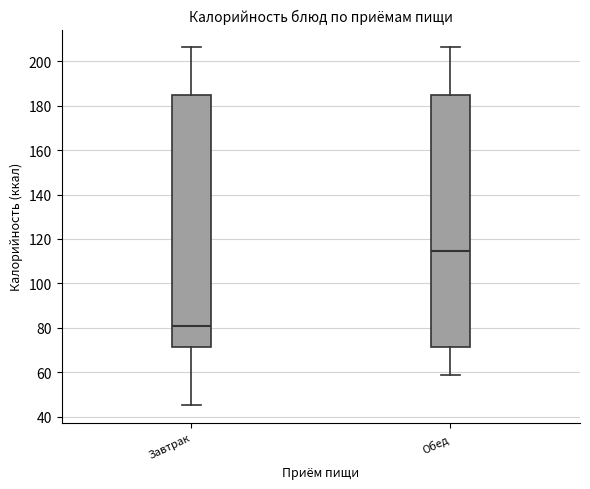

Where is the upper edge of the box for Завтрак on the y-axis? The values are not printed on the chart, so give them approximately, as read against the axis.

186